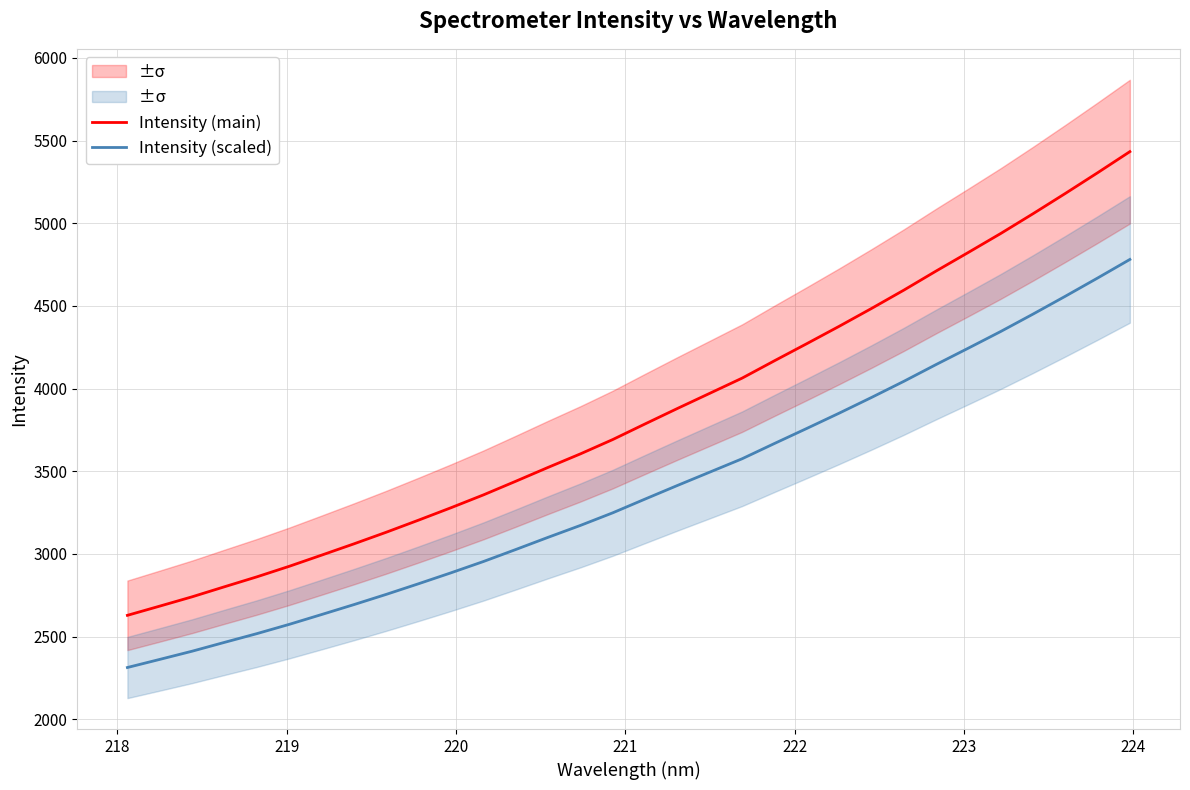

True or false: Intensity (main) and Intensity (scaled) intersect in this chart.

False